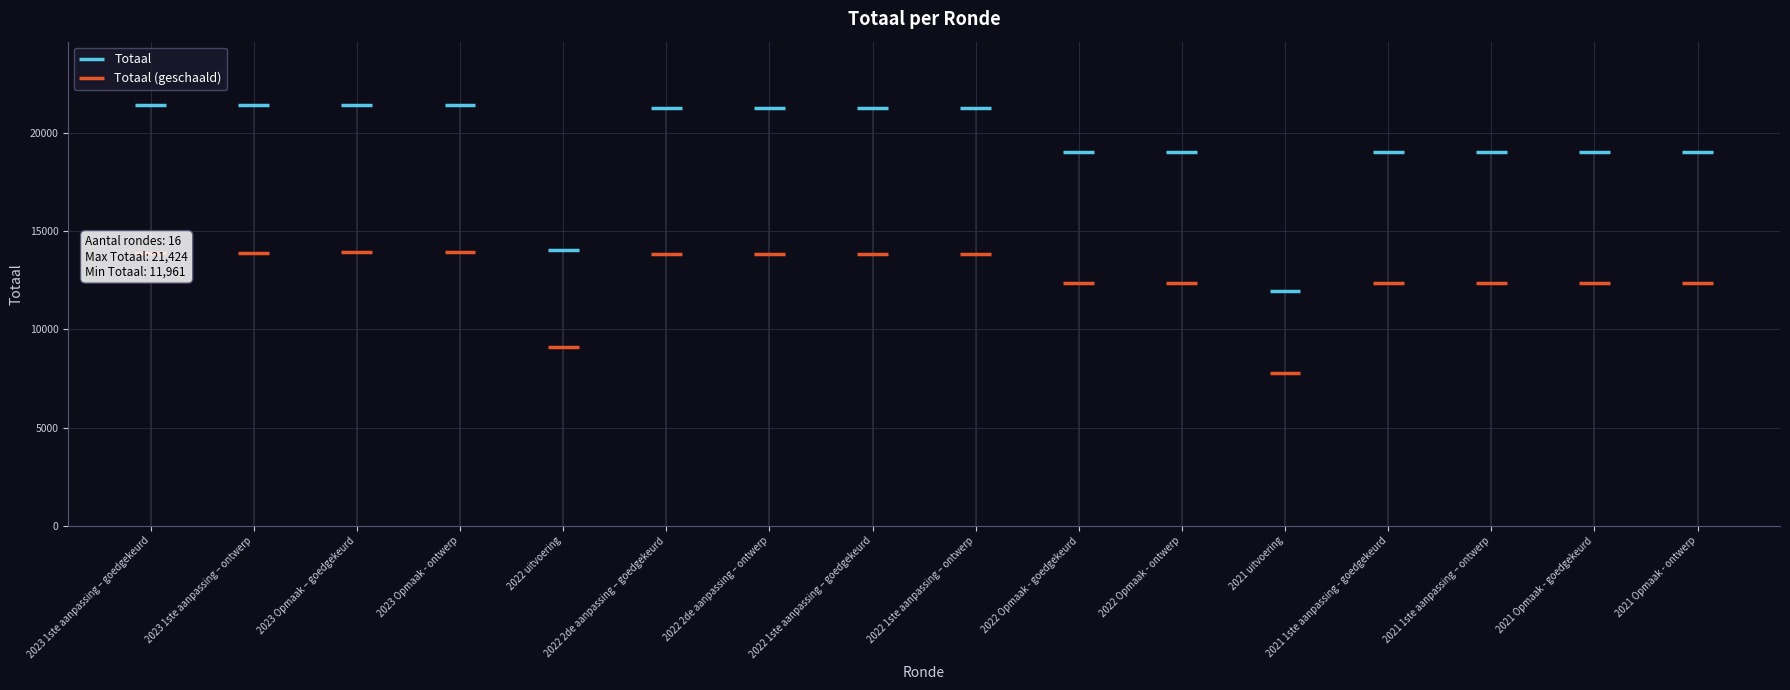

What is the label of the 4th bar from the right?

2021 1ste aanpassing - goedgekeurd